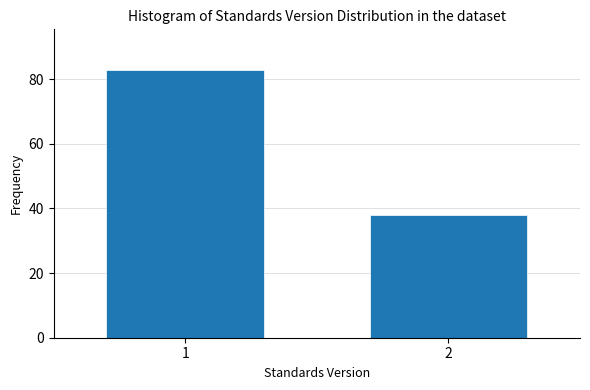

Reading left to right, what are all the values shown in this chart?

1=83	2=38